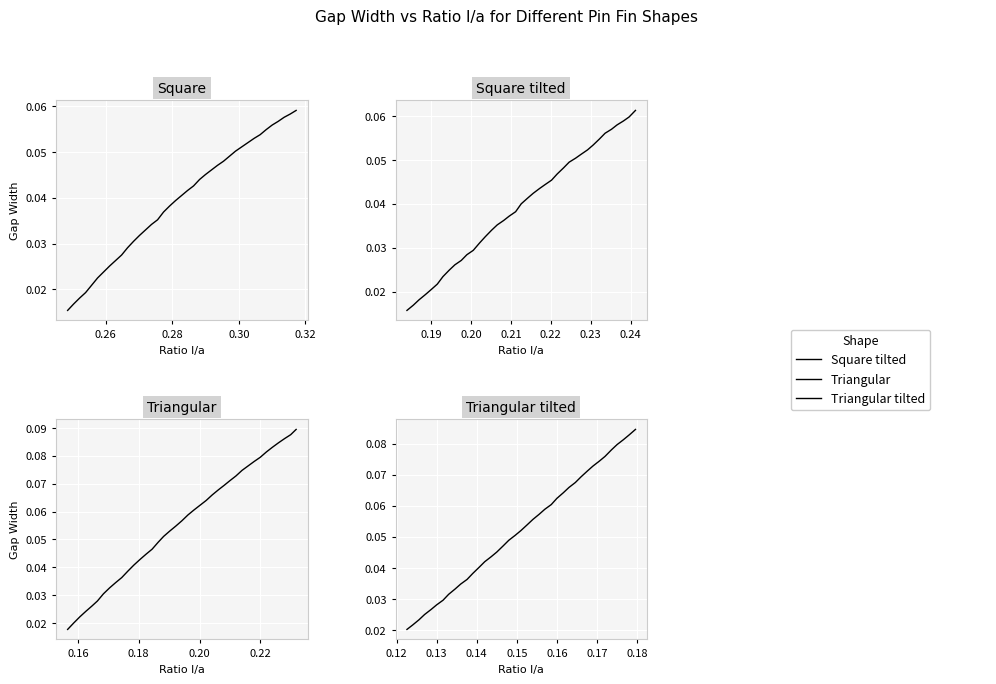

The value of Square tilted at 0.28 is 0.0. True or false?

False